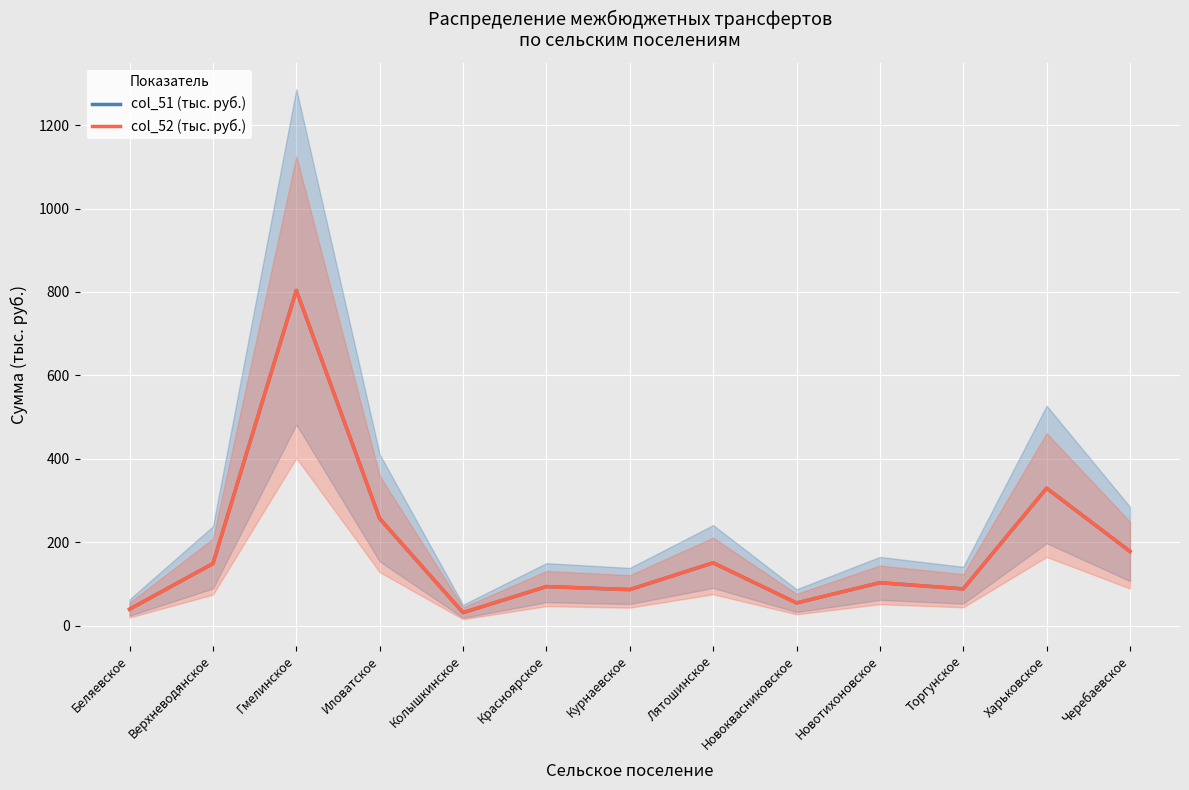

Where does the col_51 (тыс. руб.) series first go above 103?

Верхневодянское